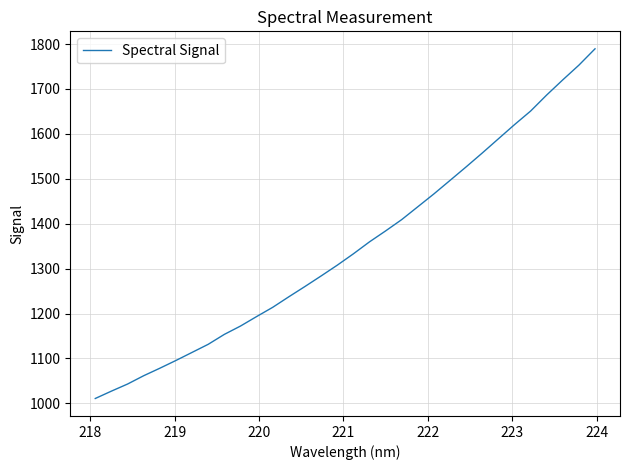

What is the difference between the maximum and minimum values?

778.6